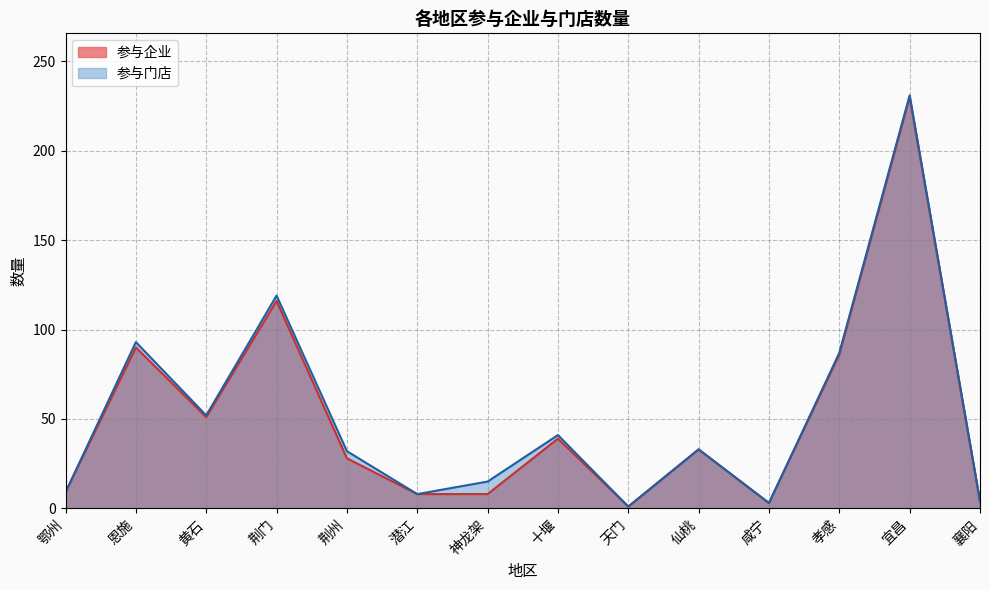

How many lines are shown in the chart?

2